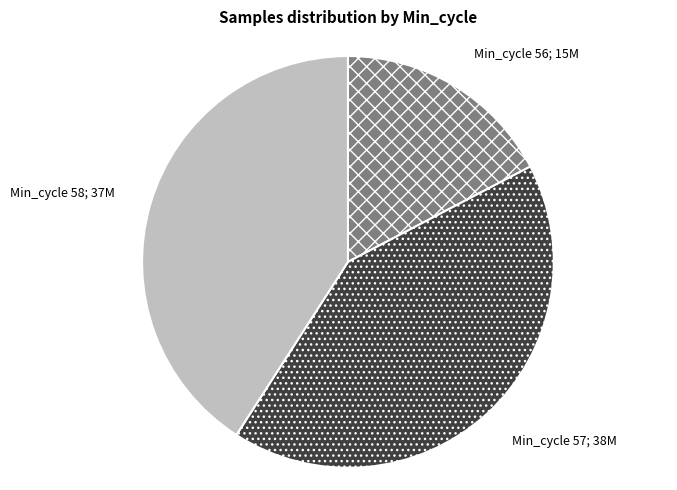

Is there any slice that represents more than half of the pie?

No